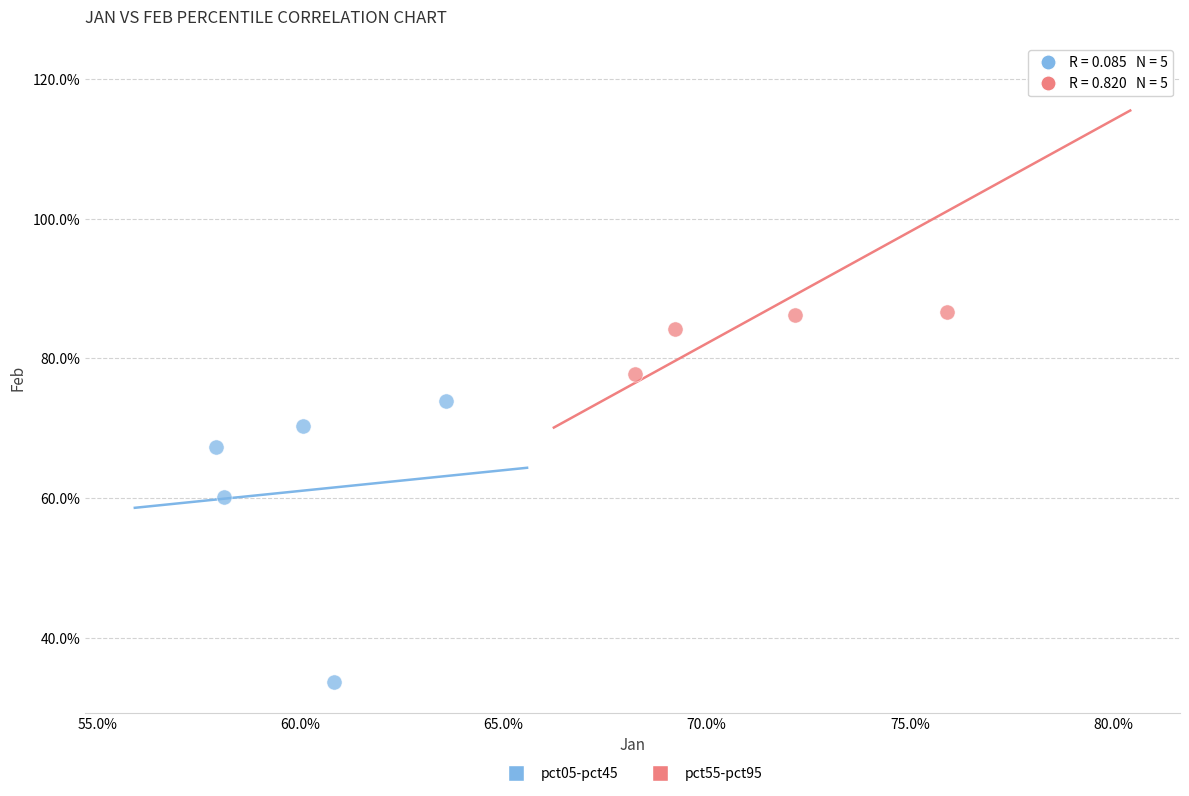

Which series contains the highest Y value?

pct55-pct95